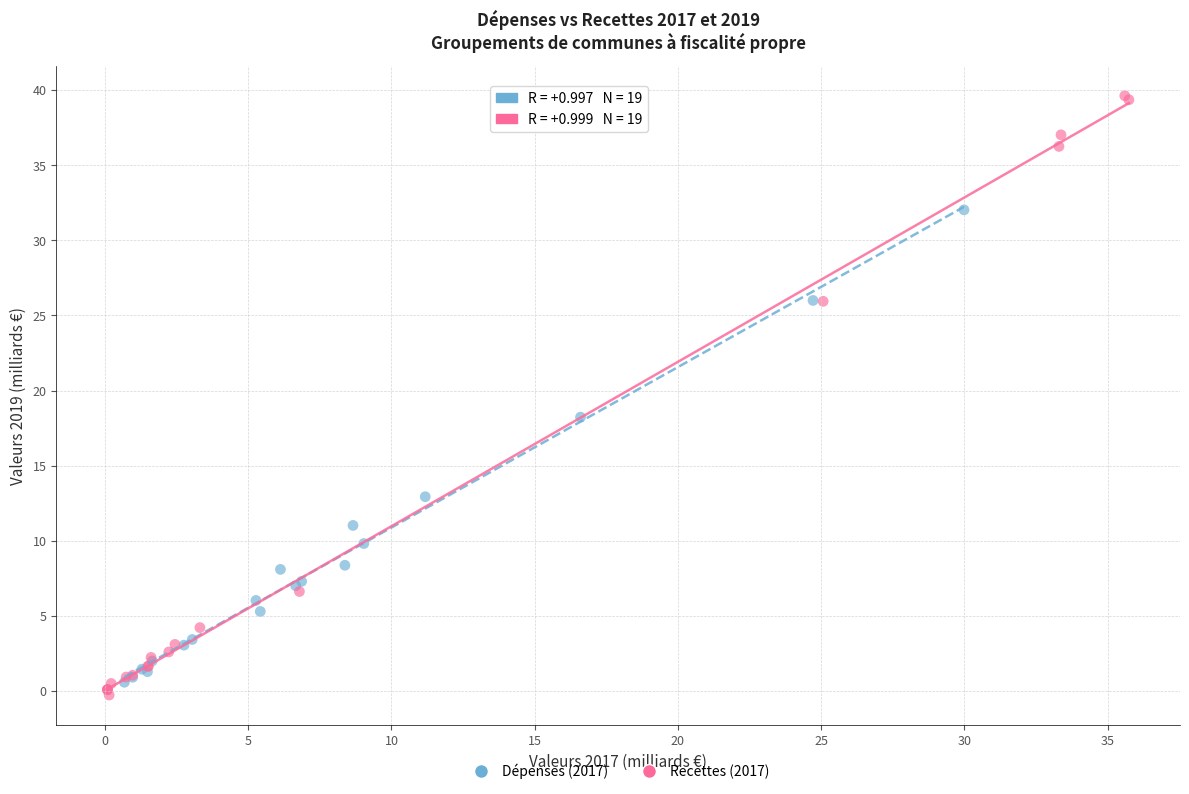

What are all the series names shown in the legend?

Dépenses (2017), Recettes (2017)